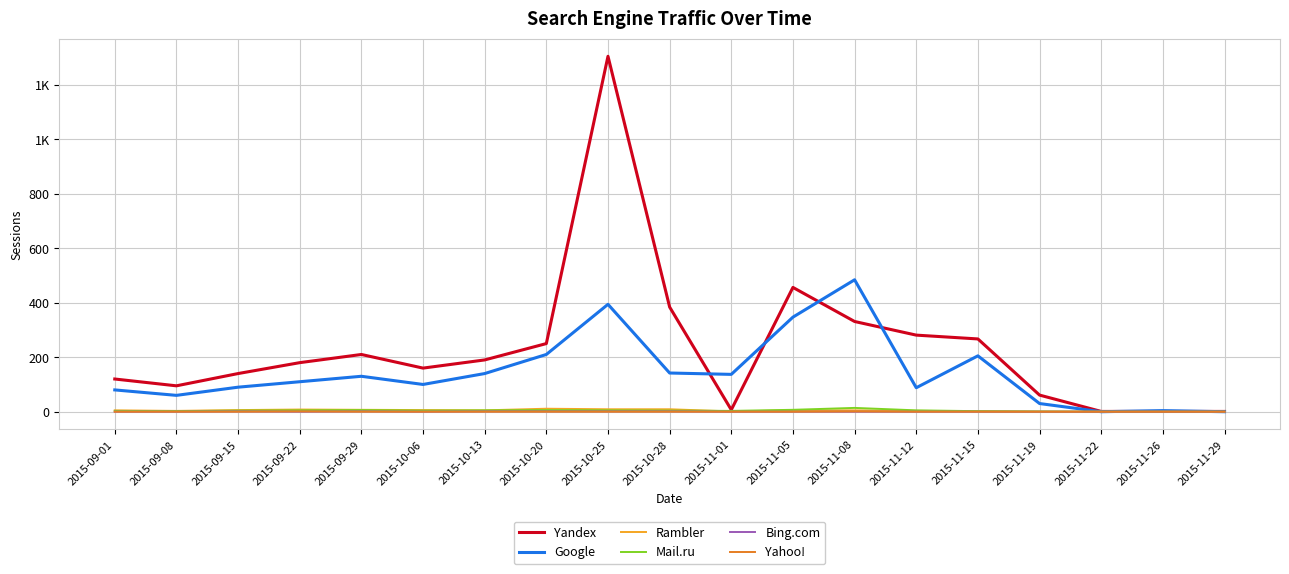

What is the value of the Rambler point at the 7th from the left?

5